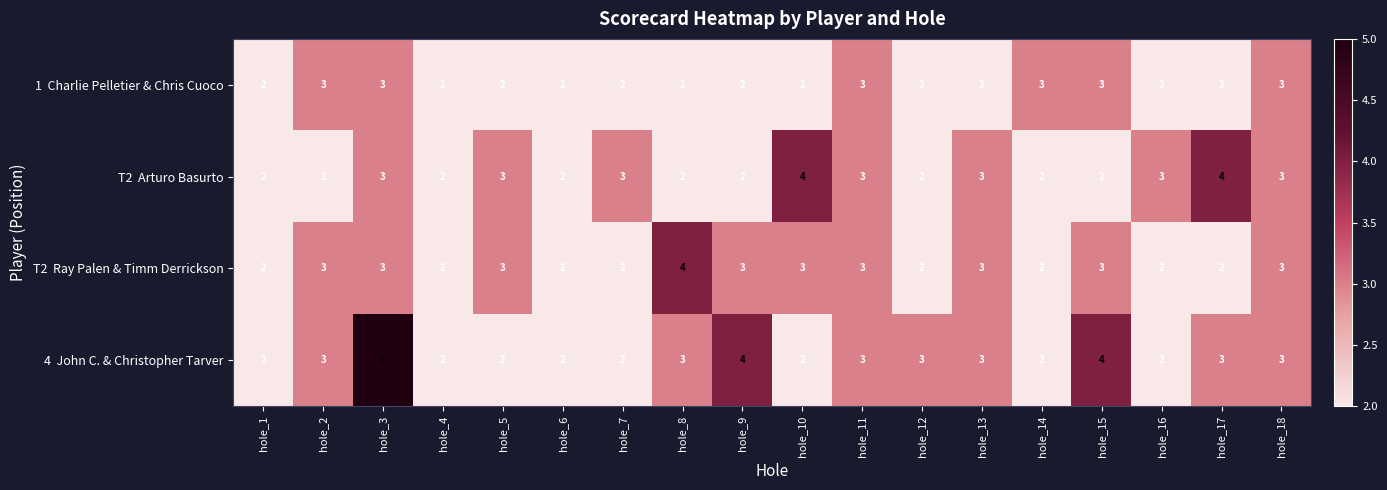

Which label corresponds to the largest value in the chart?

hole_3